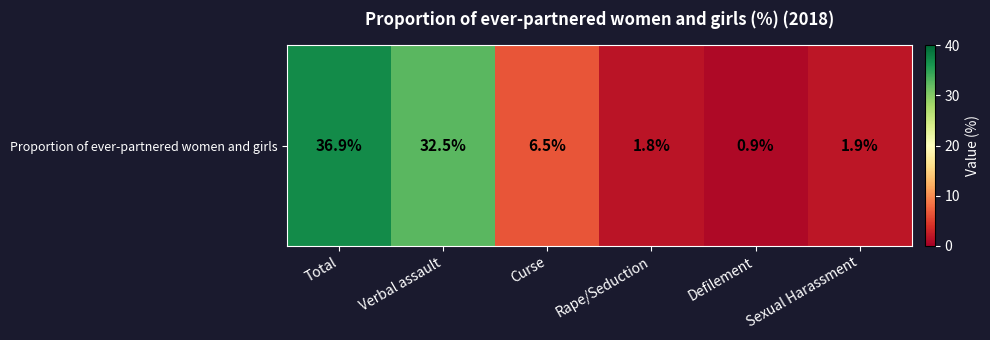

Rank the categories by value from lowest to highest.

Defilement, Rape/Seduction, Sexual Harassment, Curse, Verbal assault, Total